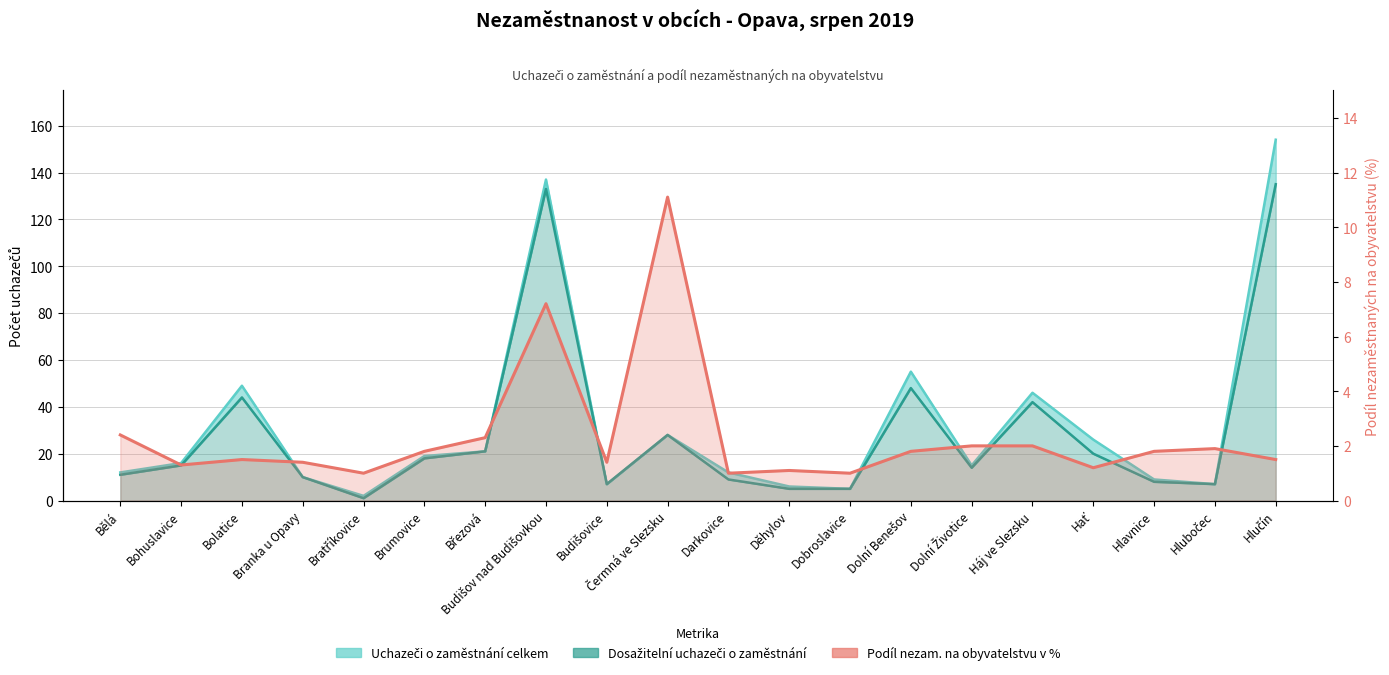

Which has a higher value, Branka u Opavy or Dobroslavice?

Branka u Opavy